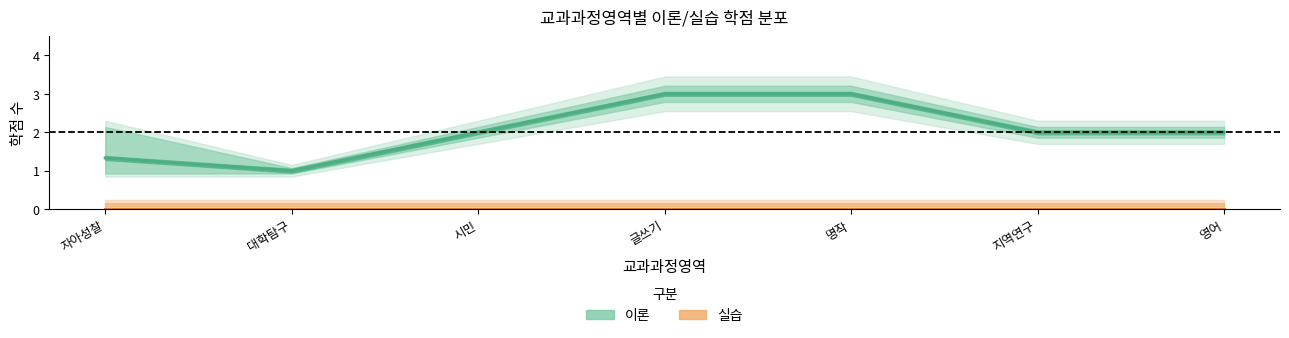

Which has a higher value, 대학탐구 or 영어?

영어